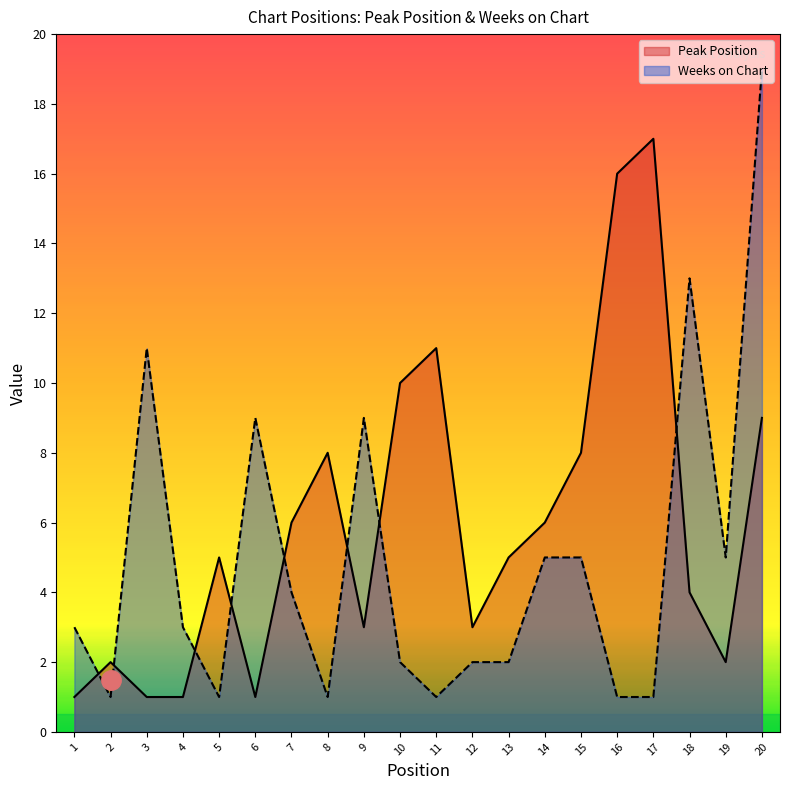

Reading left to right, transcribe all the data shown in this chart.

Peak Position: 1=1	2=2	3=1	4=1	5=5	6=1	7=6	8=8	9=3	10=10	11=11	12=3	13=5	14=6	15=8	16=16	17=17	18=4	19=2	20=9
Weeks on Chart: 1=3	2=1	3=11	4=3	5=1	6=9	7=4	8=1	9=9	10=2	11=1	12=2	13=2	14=5	15=5	16=1	17=1	18=13	19=5	20=19